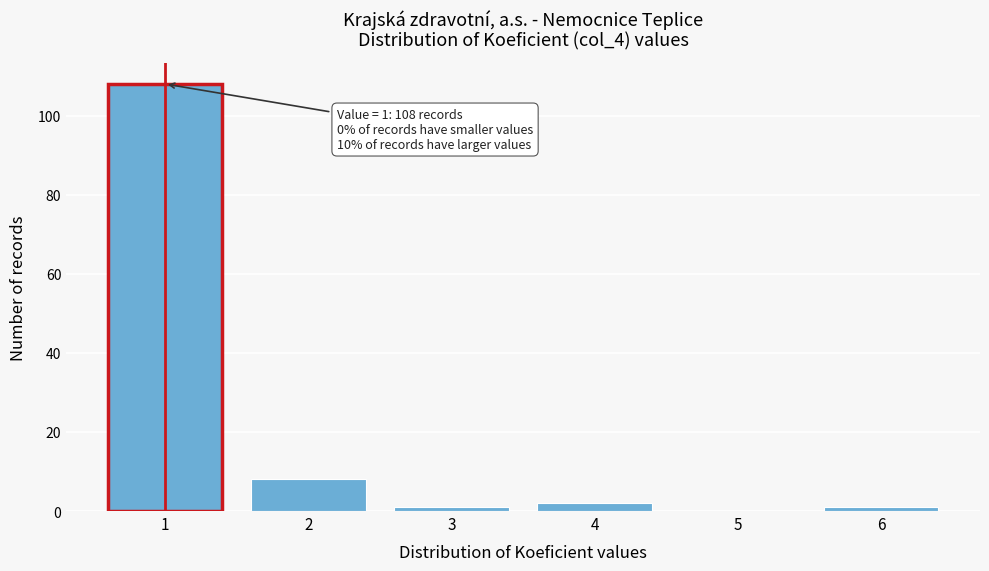

Reading right to left, transcribe all the data shown in this chart.

6=1	5=0	4=2	3=1	2=8	1=108